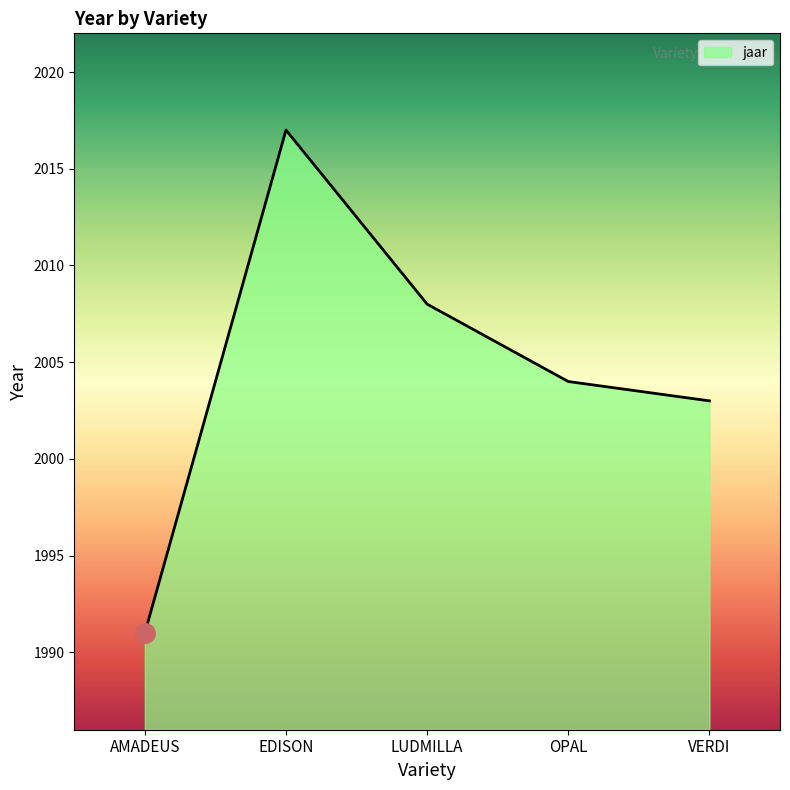

True or false: the data shows 1235 at AMADEUS.

False